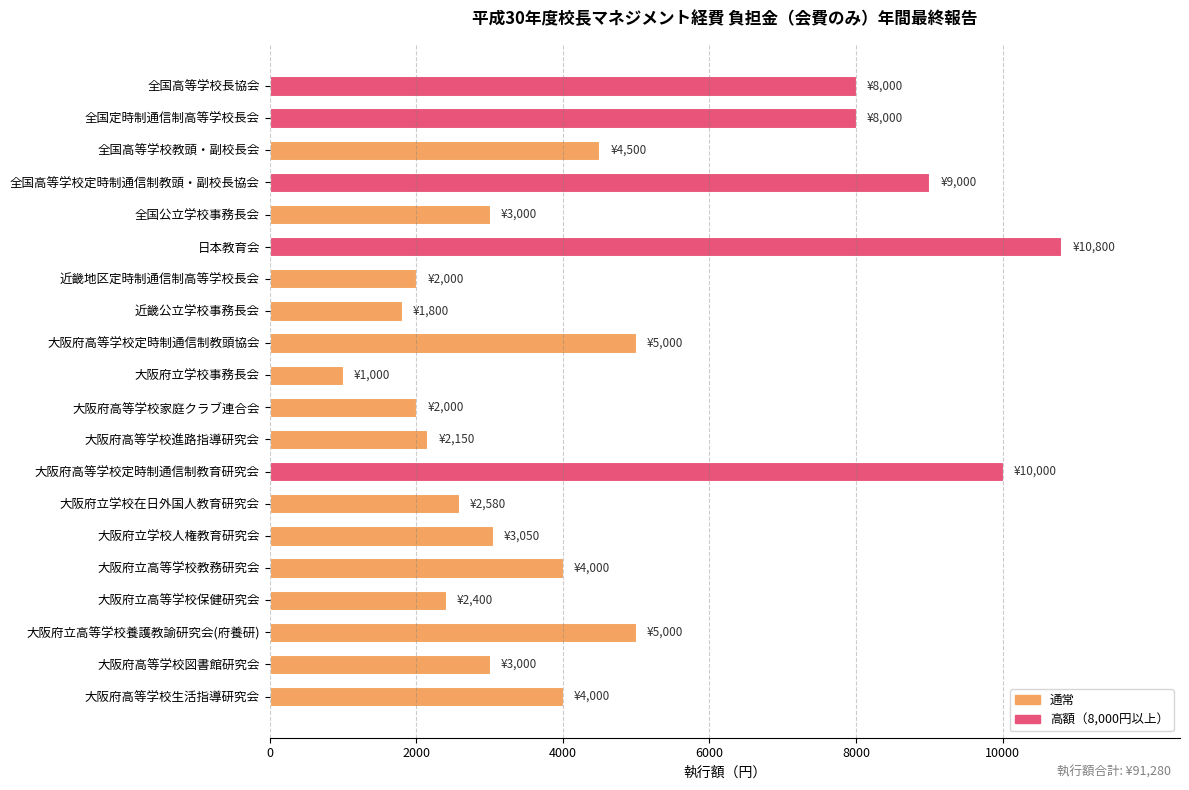

Reading top to bottom, list all the values displayed in this chart.

8000	8000	4500	9000	3000	10800	2000	1800	5000	1000	2000	2150	10000	2580	3050	4000	2400	5000	3000	4000